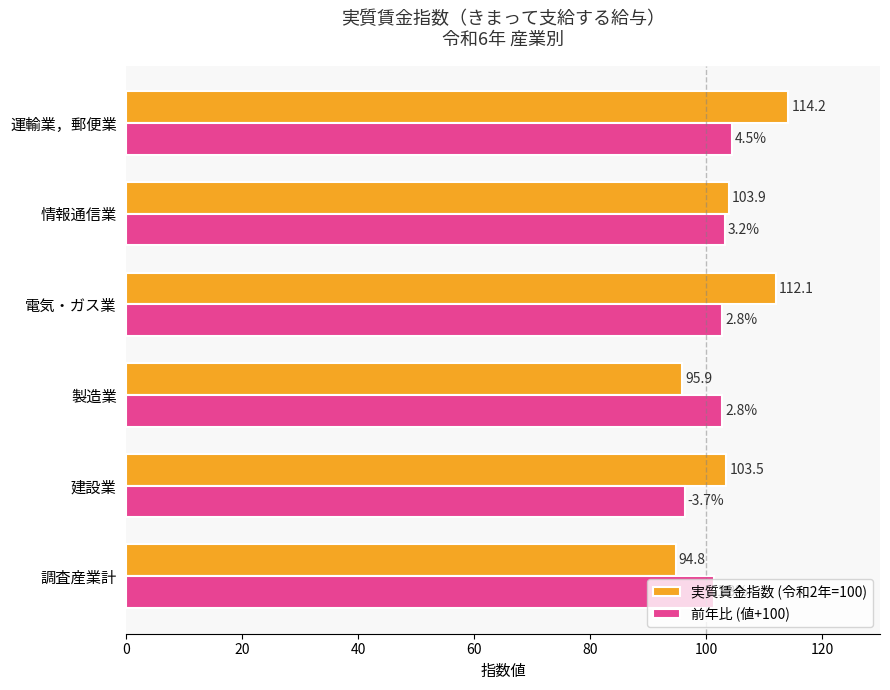

Rank the series by their maximum value, from highest to lowest.

実質賃金指数 (令和2年=100), 前年比 (値+100)